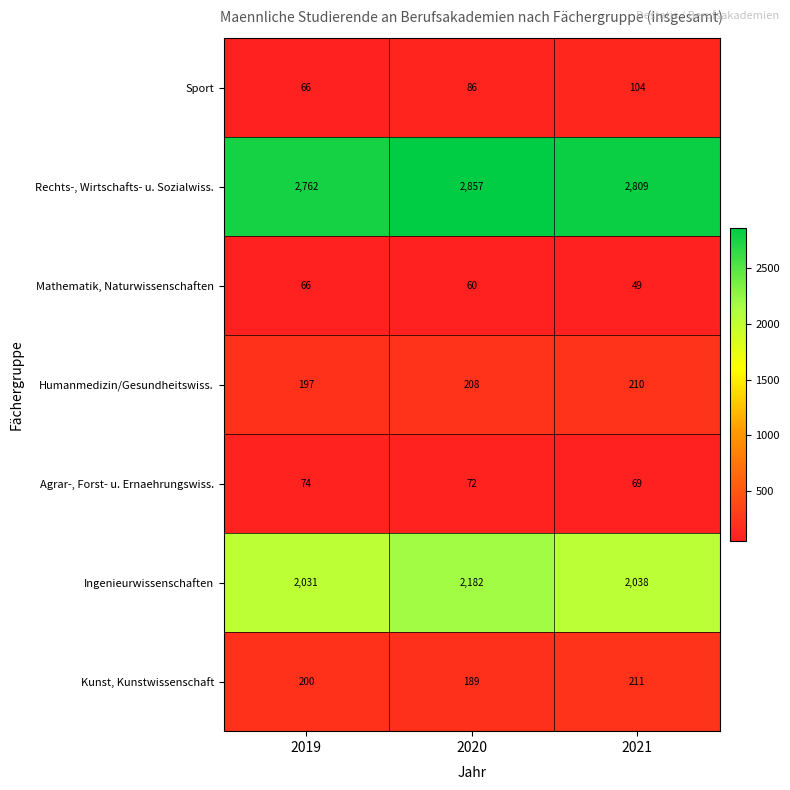

Which series has the widest spread of values?

Ingenieurwissenschaften